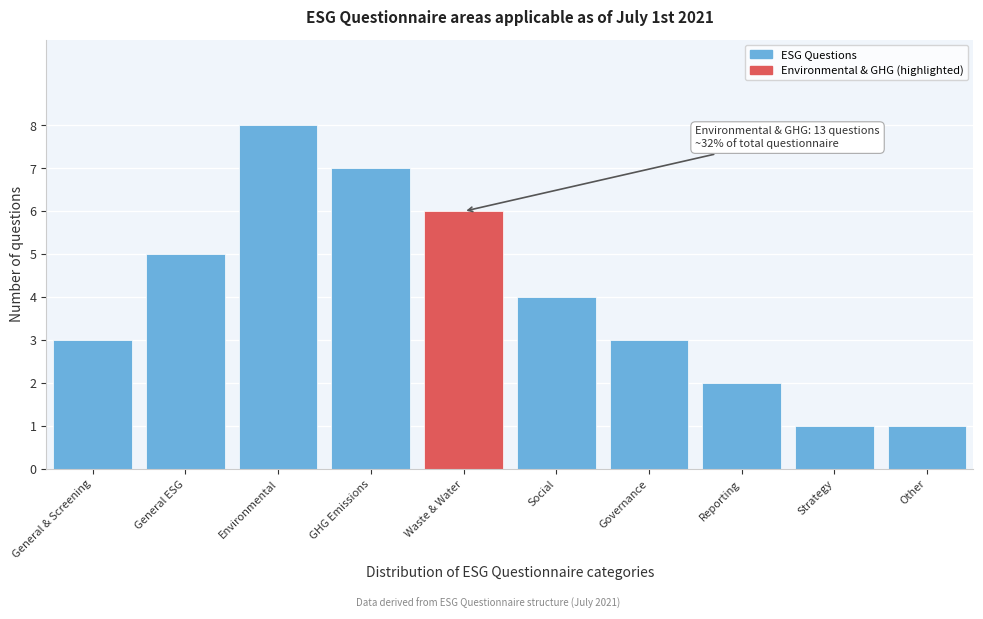

Reading left to right, what are all the values shown in this chart?

3	5	8	7	6	4	3	2	1	1